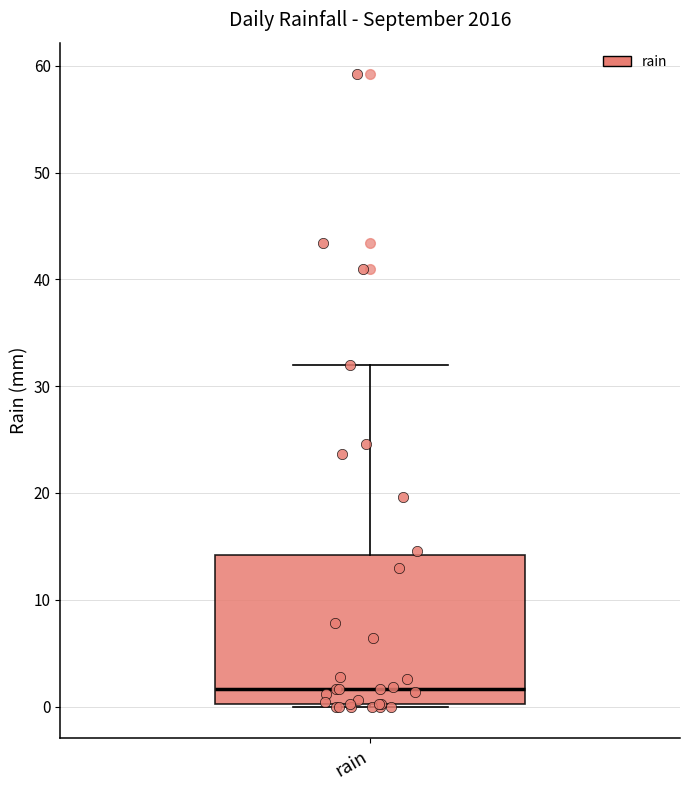

Where does the median line of the box for rain sit on the y-axis? The values are not printed on the chart, so give them approximately, as read against the axis.

2